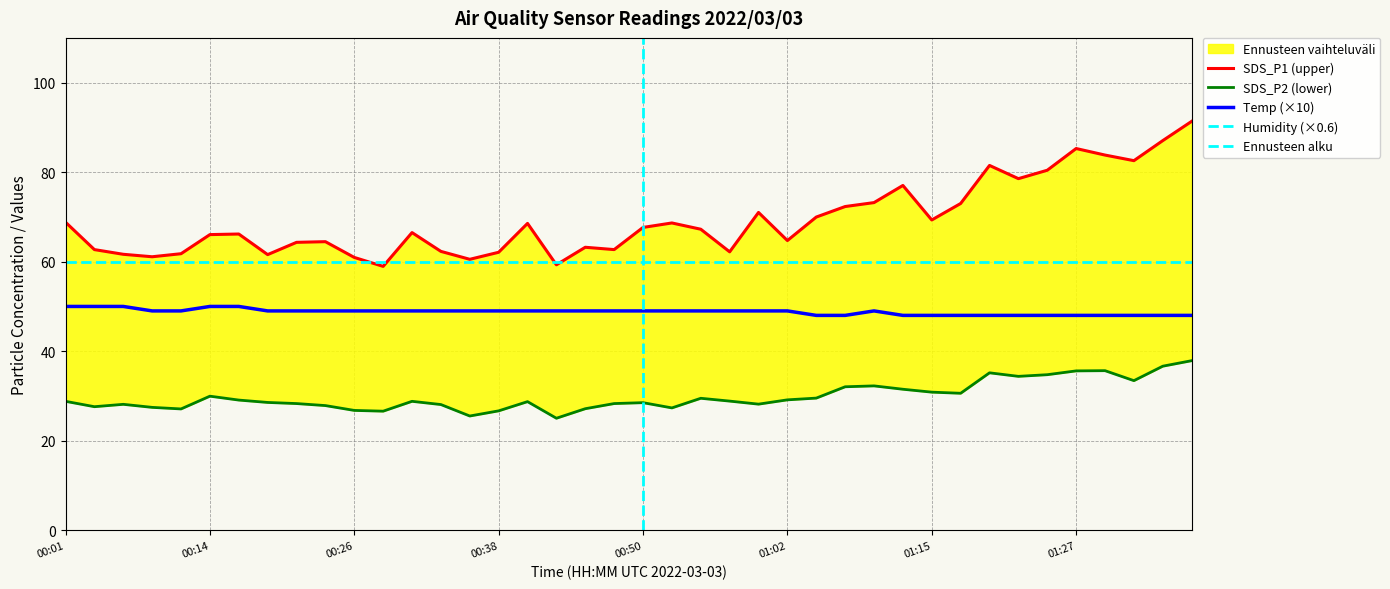

True or false: Temp and SDS_P2 intersect in this chart.

False